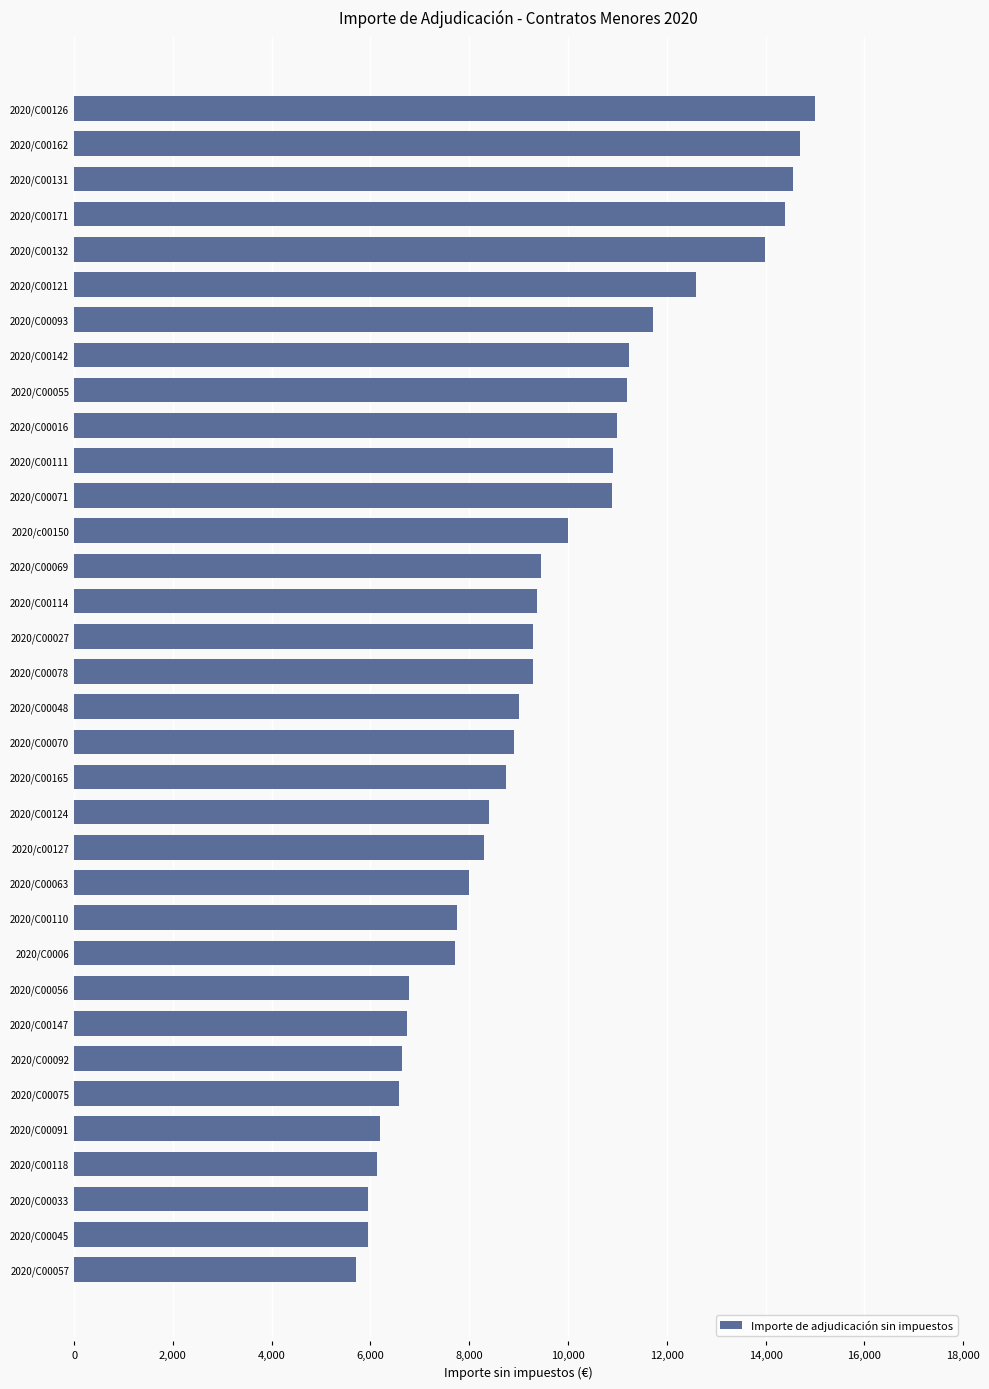

How many data points are less than 9288?

17